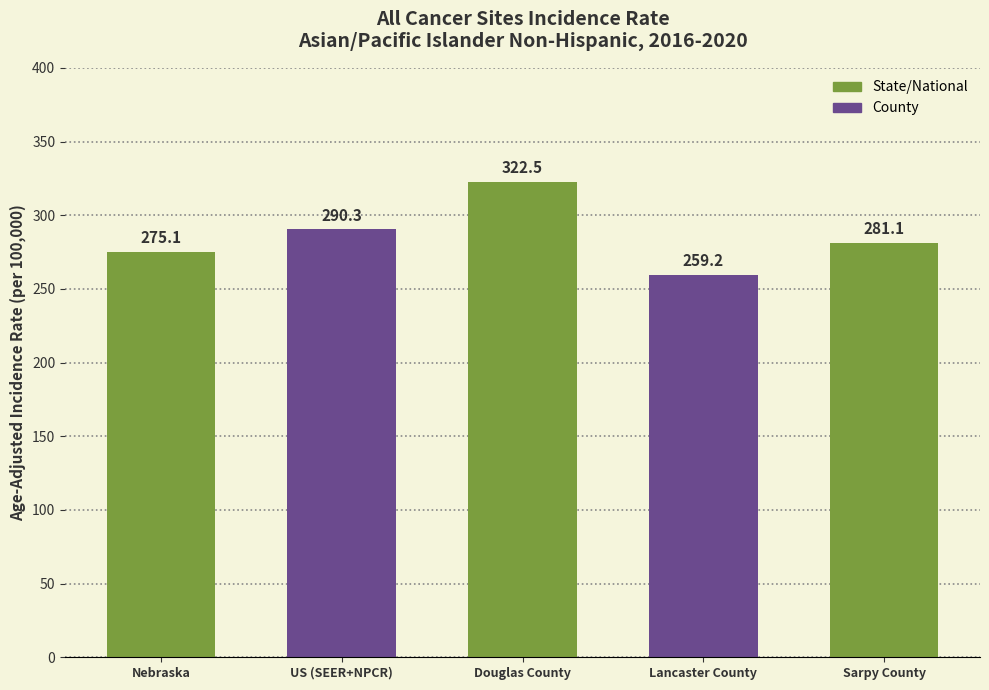

True or false: the data shows 496.4 at Douglas County.

False